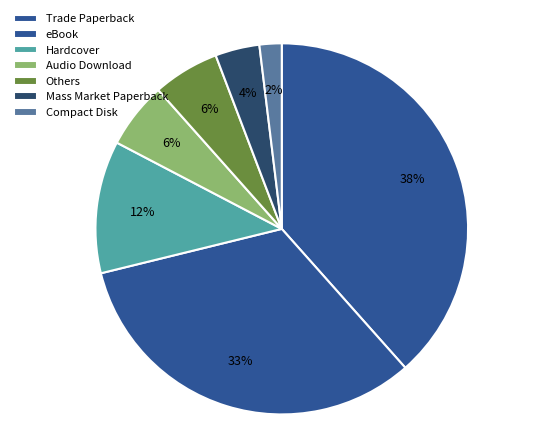

Does any single category account for the majority?

No